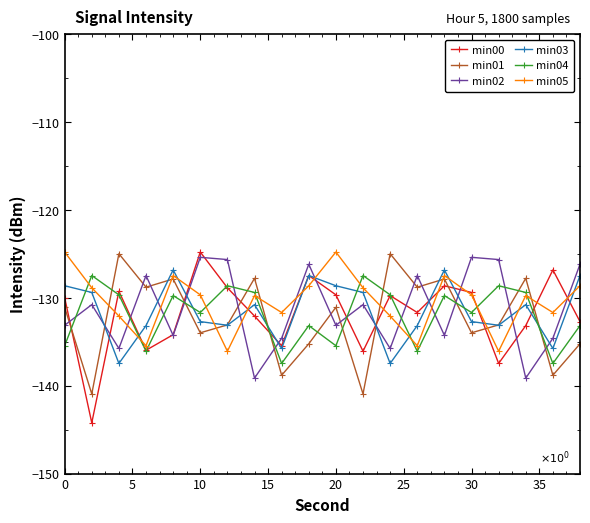

In min00, how many points are lower than both neighbors (excluding endpoints)?

6